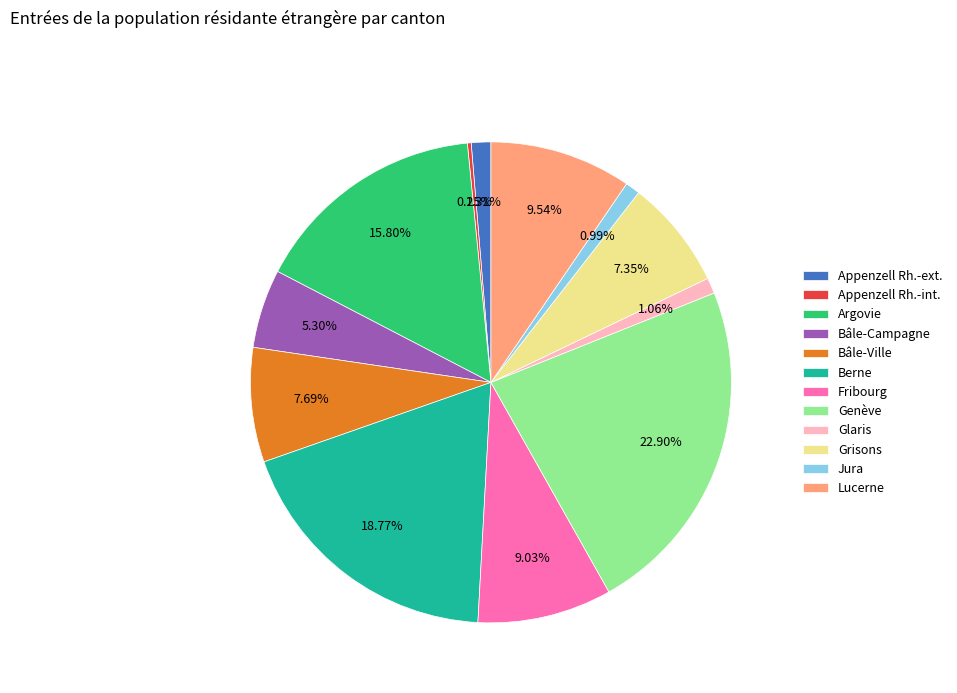

Which category has the biggest portion of the pie?

Genève